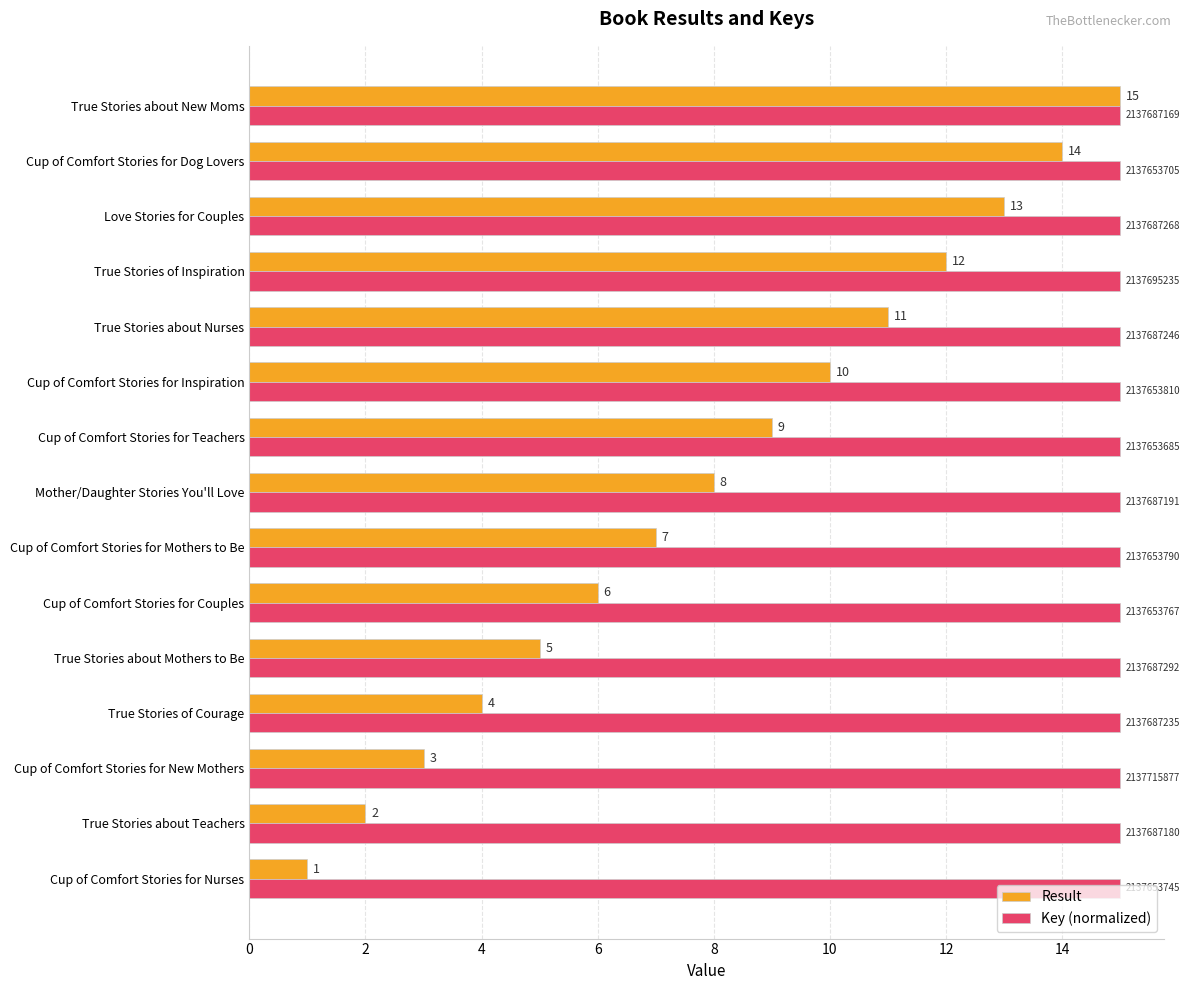

What is the sum of all Key (normalized) values?

225.0